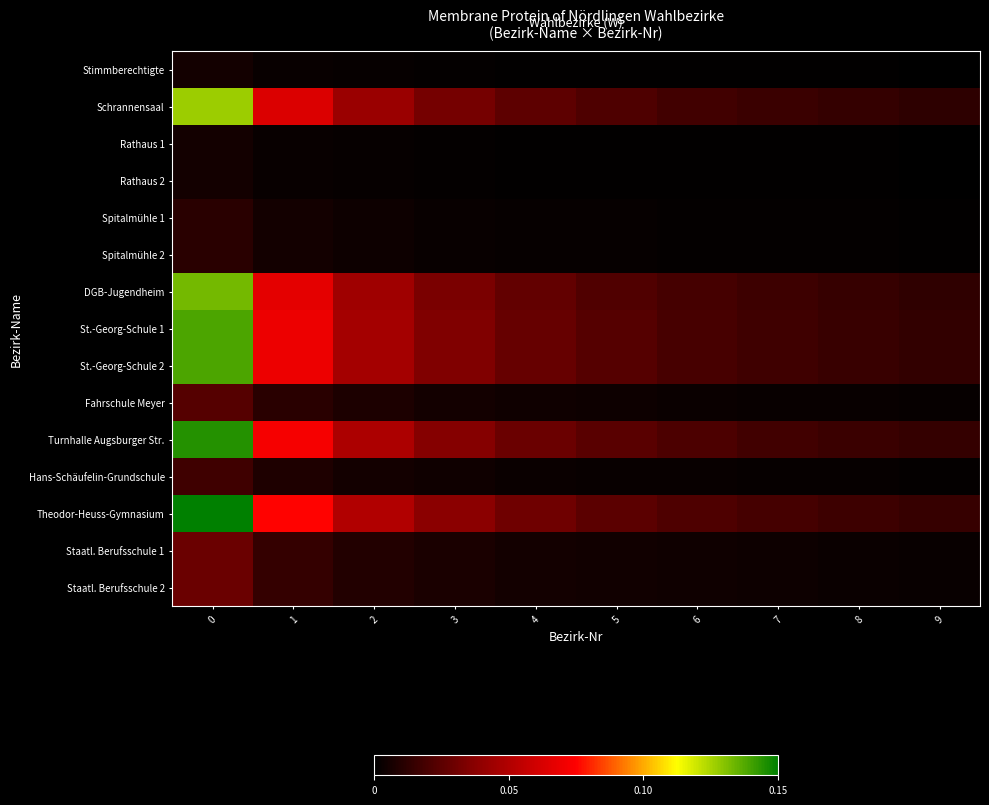

What is the total value across all series at 6?

0.1